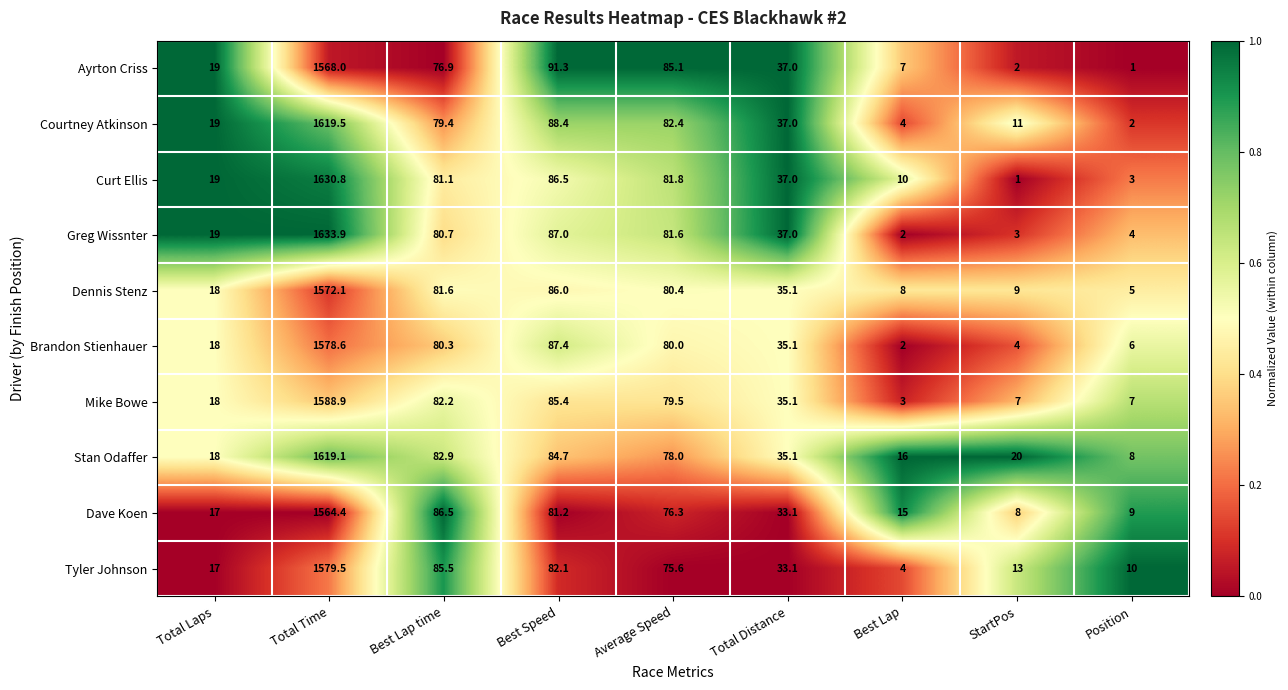

The value of Ayrton Criss at Average Speed is 85.1. True or false?

True